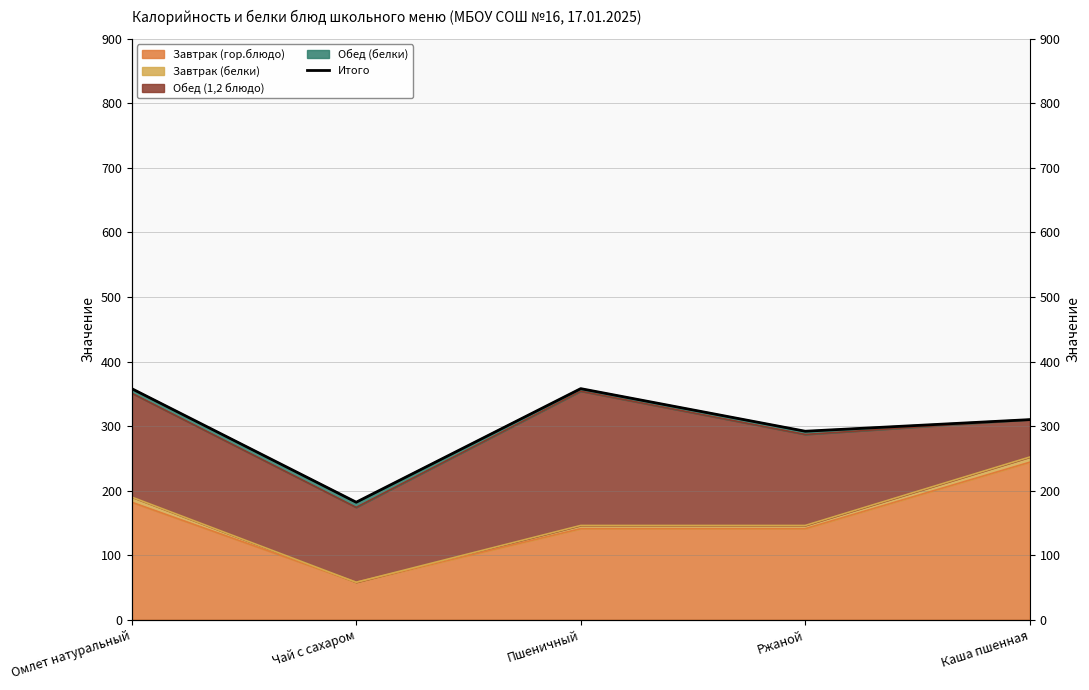

True or false: the data shows 463 at Каша пшенная.

False